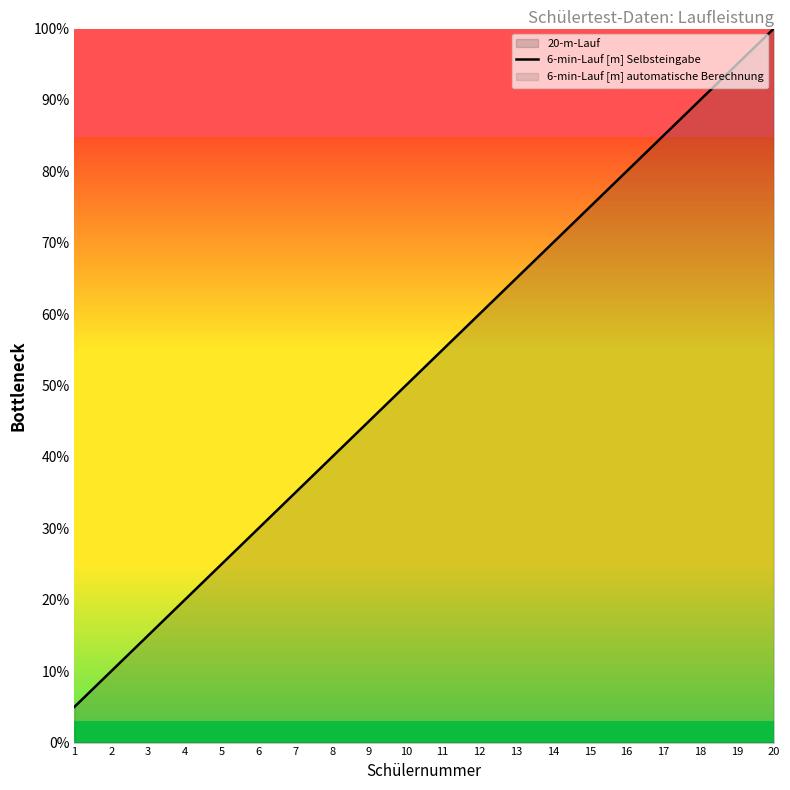

At which label is the value closest to 52?

10